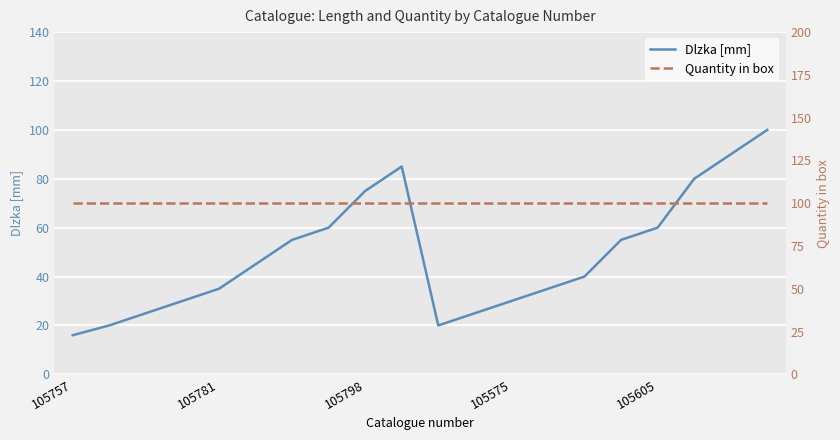

Is it true that Dlzka [mm] equals 83 at 105605?

False